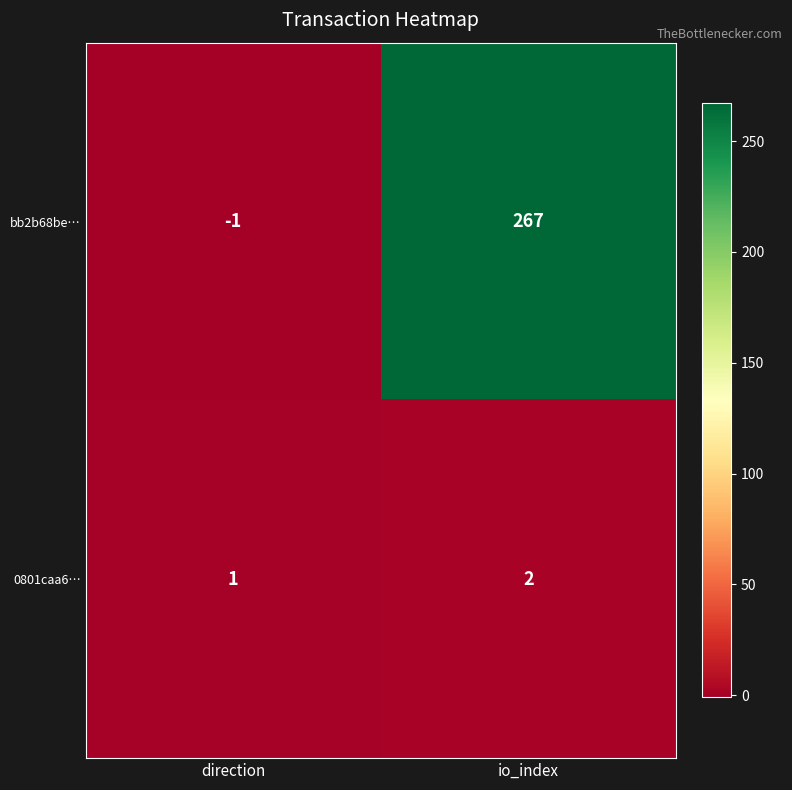

Rank the series by their average value, from highest to lowest.

bb2b68be…, 0801caa6…